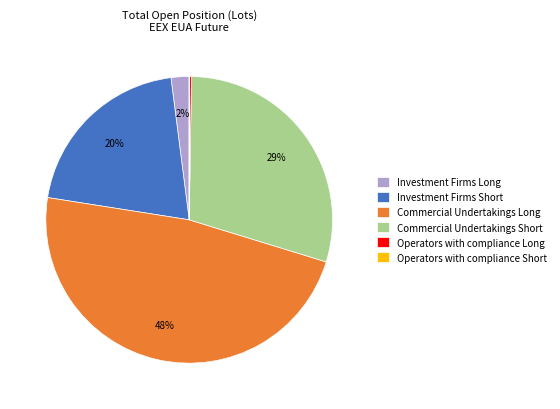

Is there any slice that represents more than half of the pie?

No